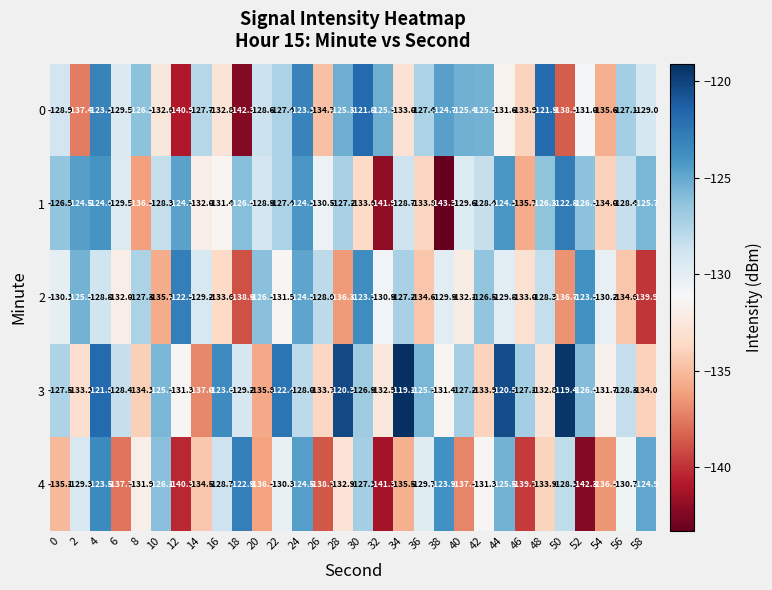

What is the sum of the 4 values at 12 and 28?

-273.2